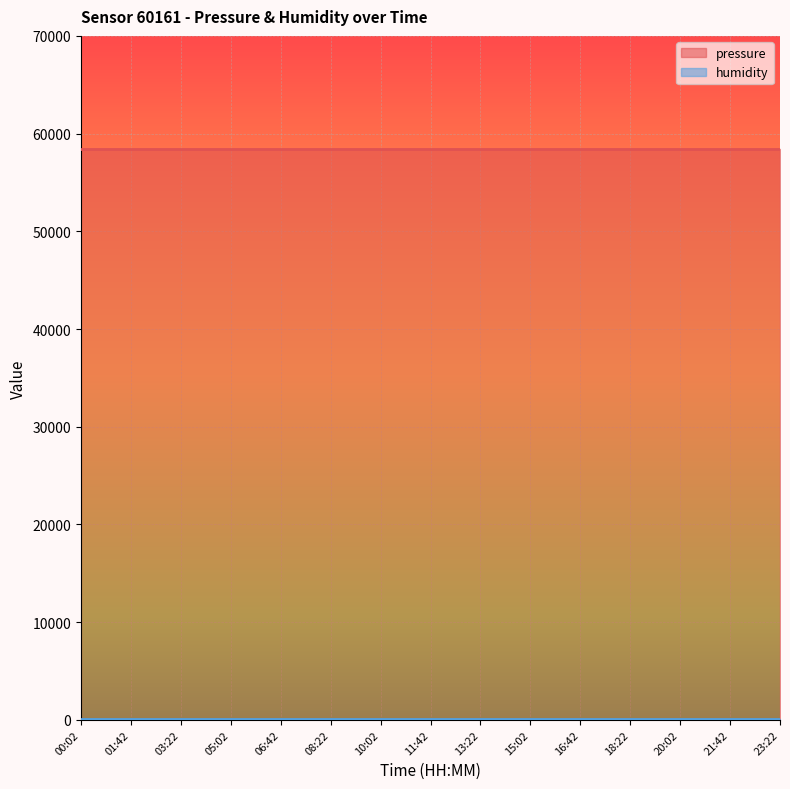

Is the value of pressure at 00:02 greater than the value of humidity at 06:42?

Yes